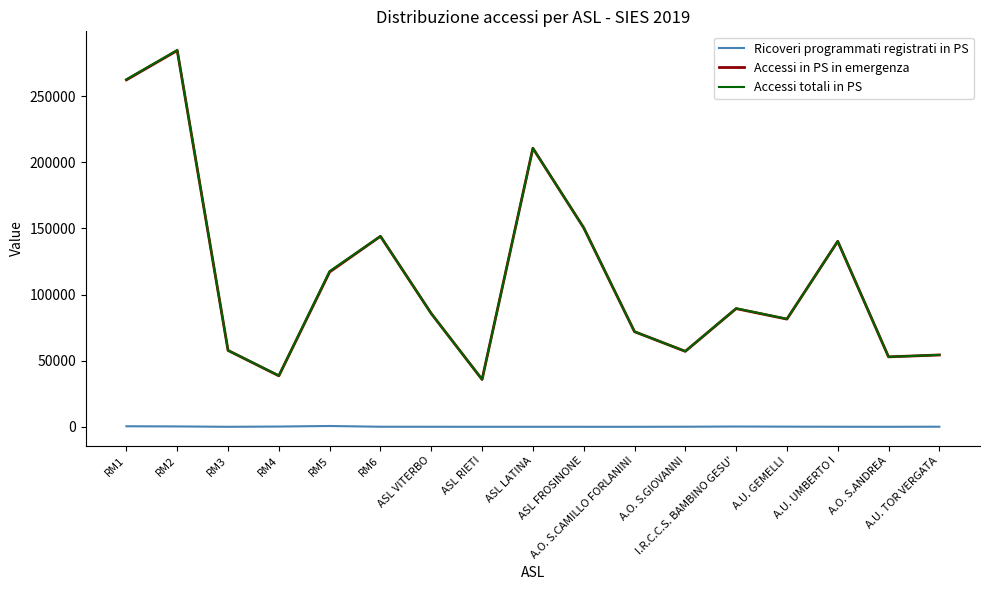

What are all the series names shown in the legend?

Ricoveri programmati registrati in PS, Accessi in PS in emergenza, Accessi totali in PS